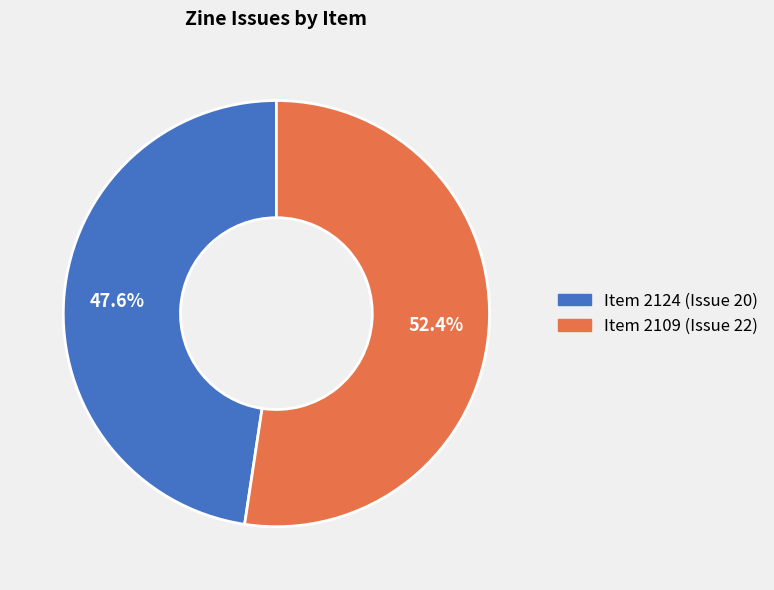

What percentage is the Item 2124 (Issue 20) slice, to the nearest percent?

48%